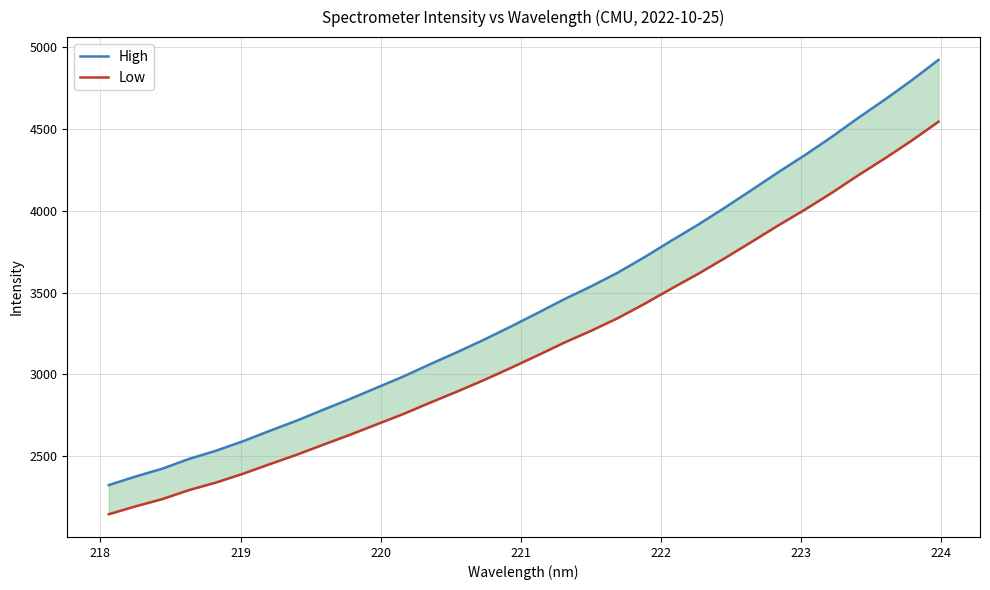

What is the difference between the maximum and minimum values in the High series?

2603.5